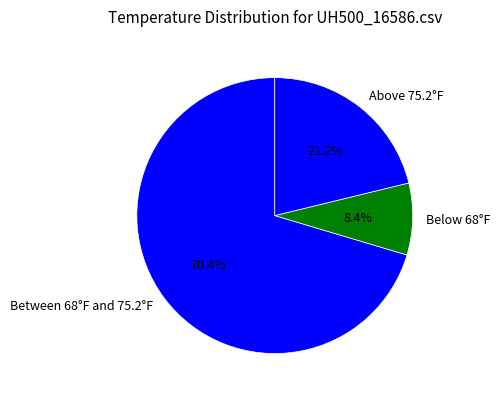

How much of the chart is everything except Above 75.2°F?

78.8%